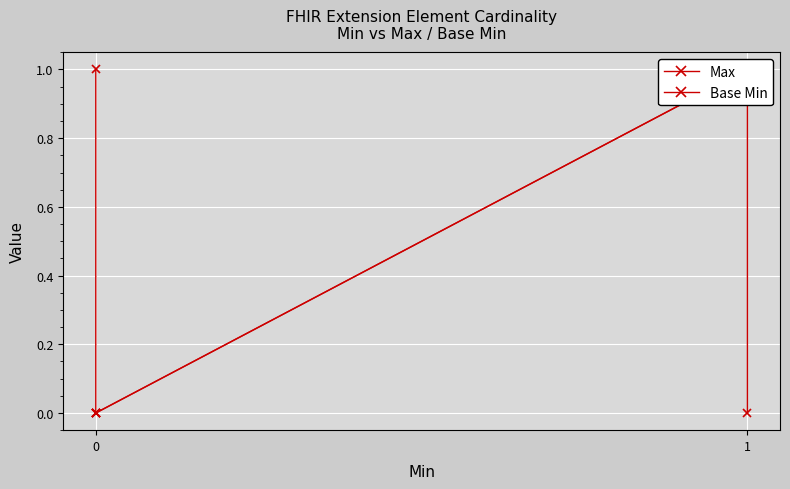

Which series has the largest total across all categories?

Max